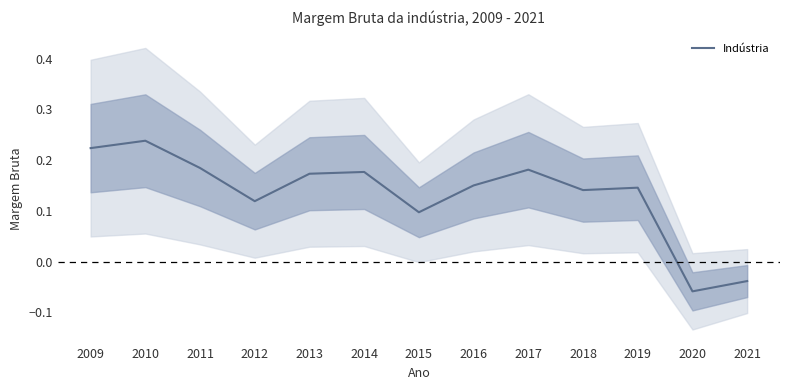

What is the value of the 5th point from the left?

0.2